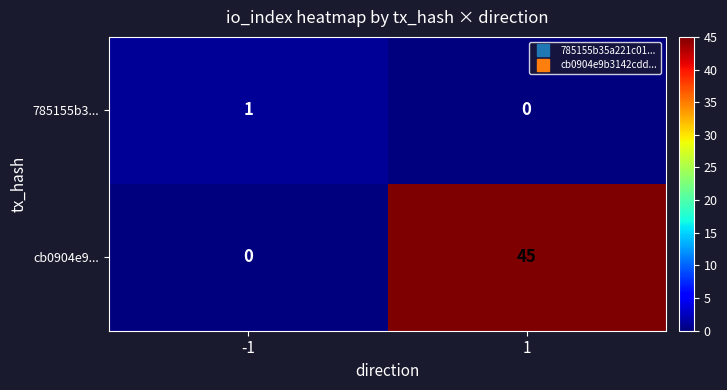

What is the total value across all series at -1?

1